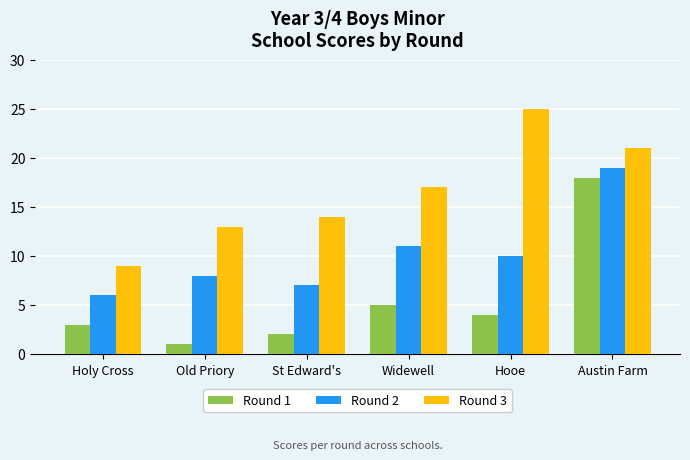

Which series has the largest total across all categories?

Round 3